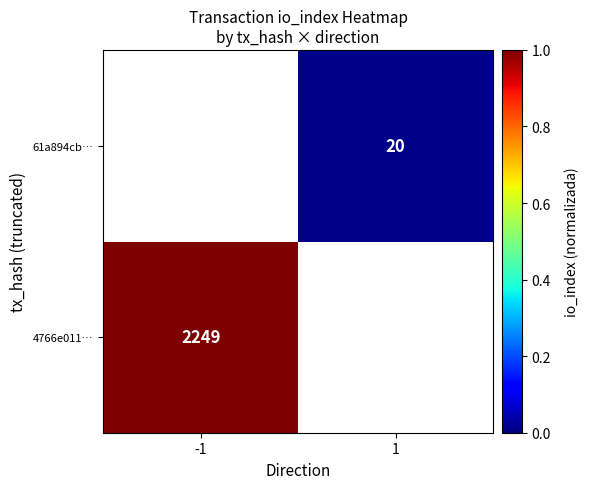

The 61a894cb… series shows 20 at 1. True or false?

True